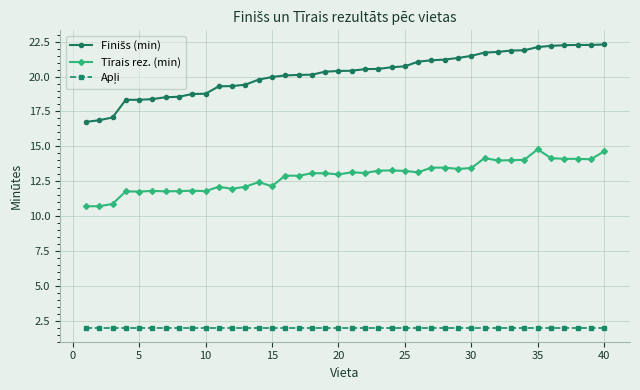

What is the difference between the maximum and minimum values in the Tīrais rez. (min) series?

4.1